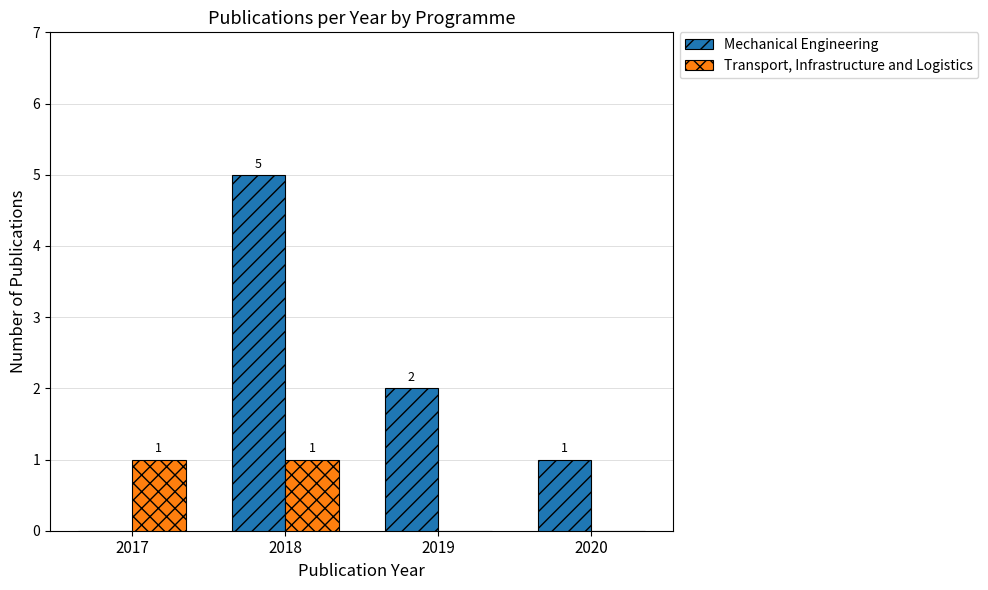

What is the maximum value for Mechanical Engineering?

5